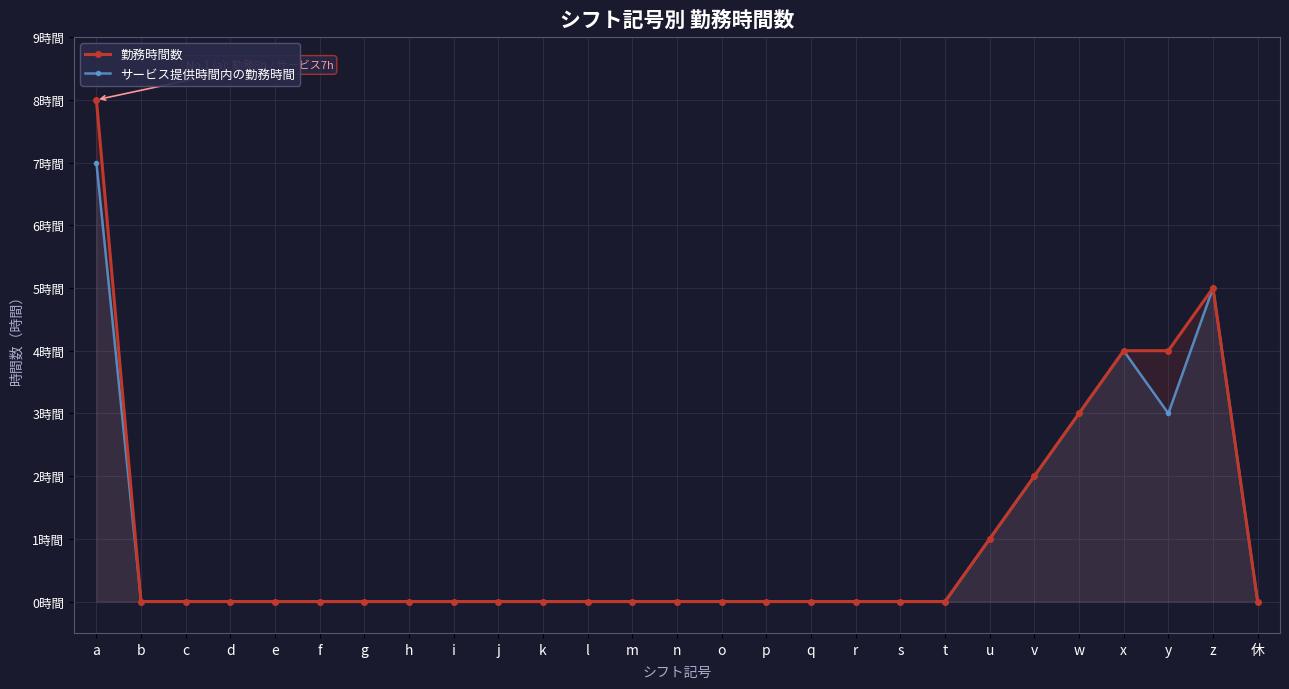

Which label corresponds to the smallest value in the chart?

b